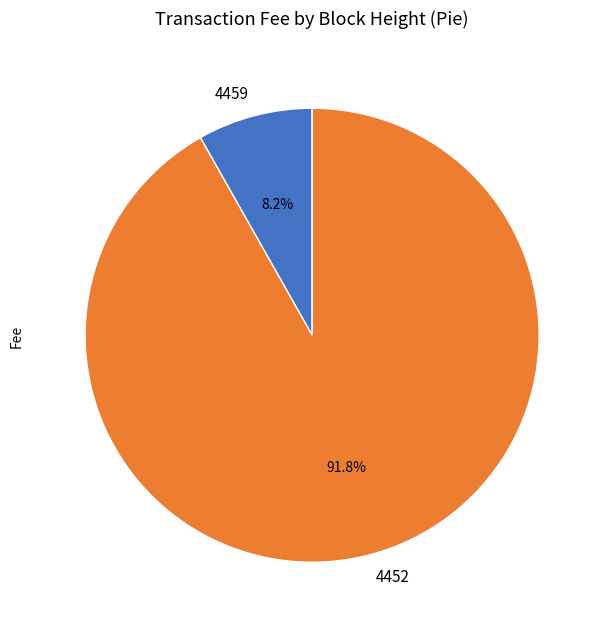

To the nearest percent, what is the combined percentage of 4452 and 4459?

100%